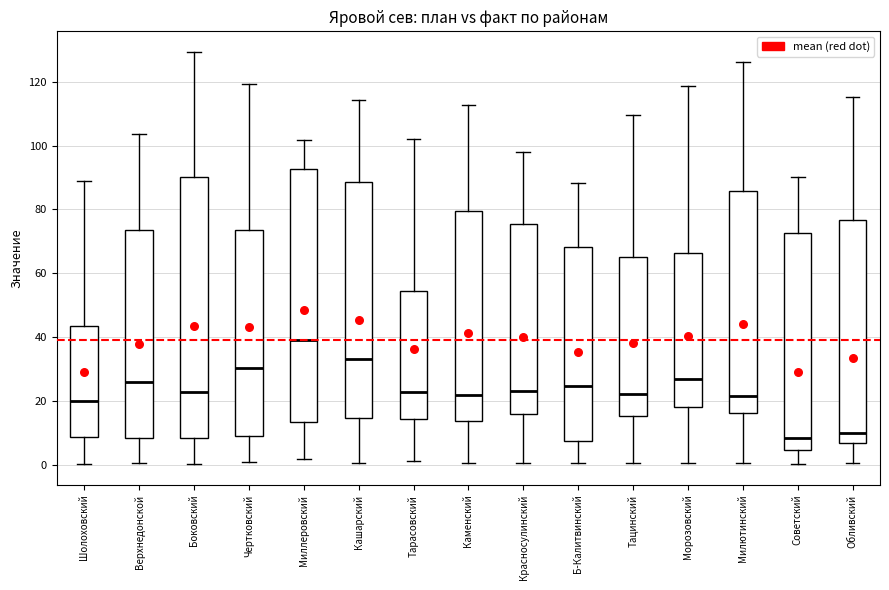

Where is the upper edge of the box for Обливский on the y-axis? The values are not printed on the chart, so give them approximately, as read against the axis.

76